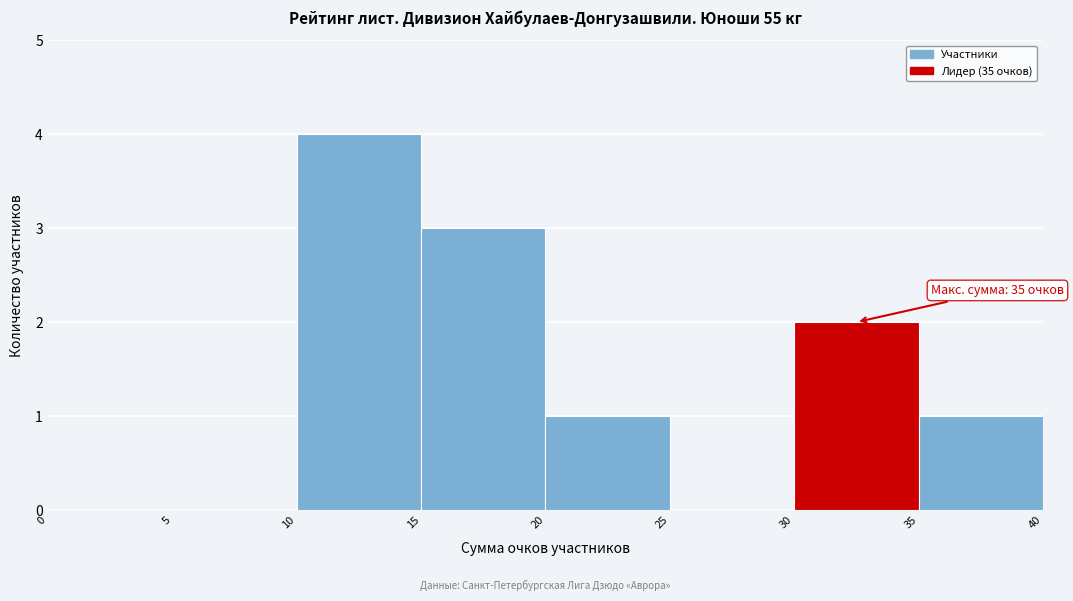

Over which range of the x-axis is the bar tallest?

10 to 15